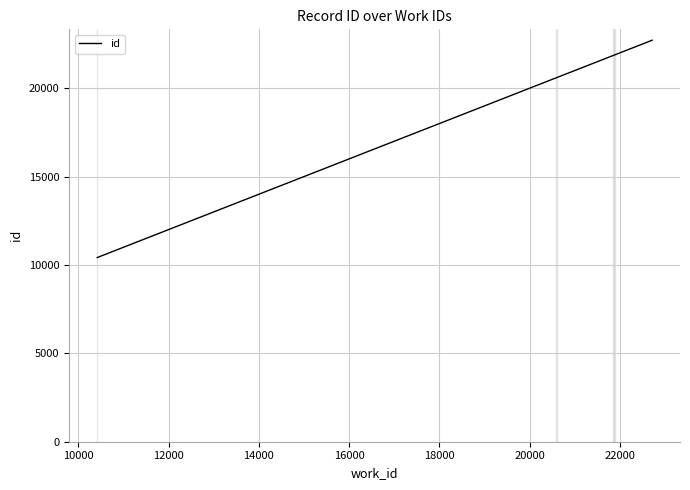

What is the sum of all values?

195350